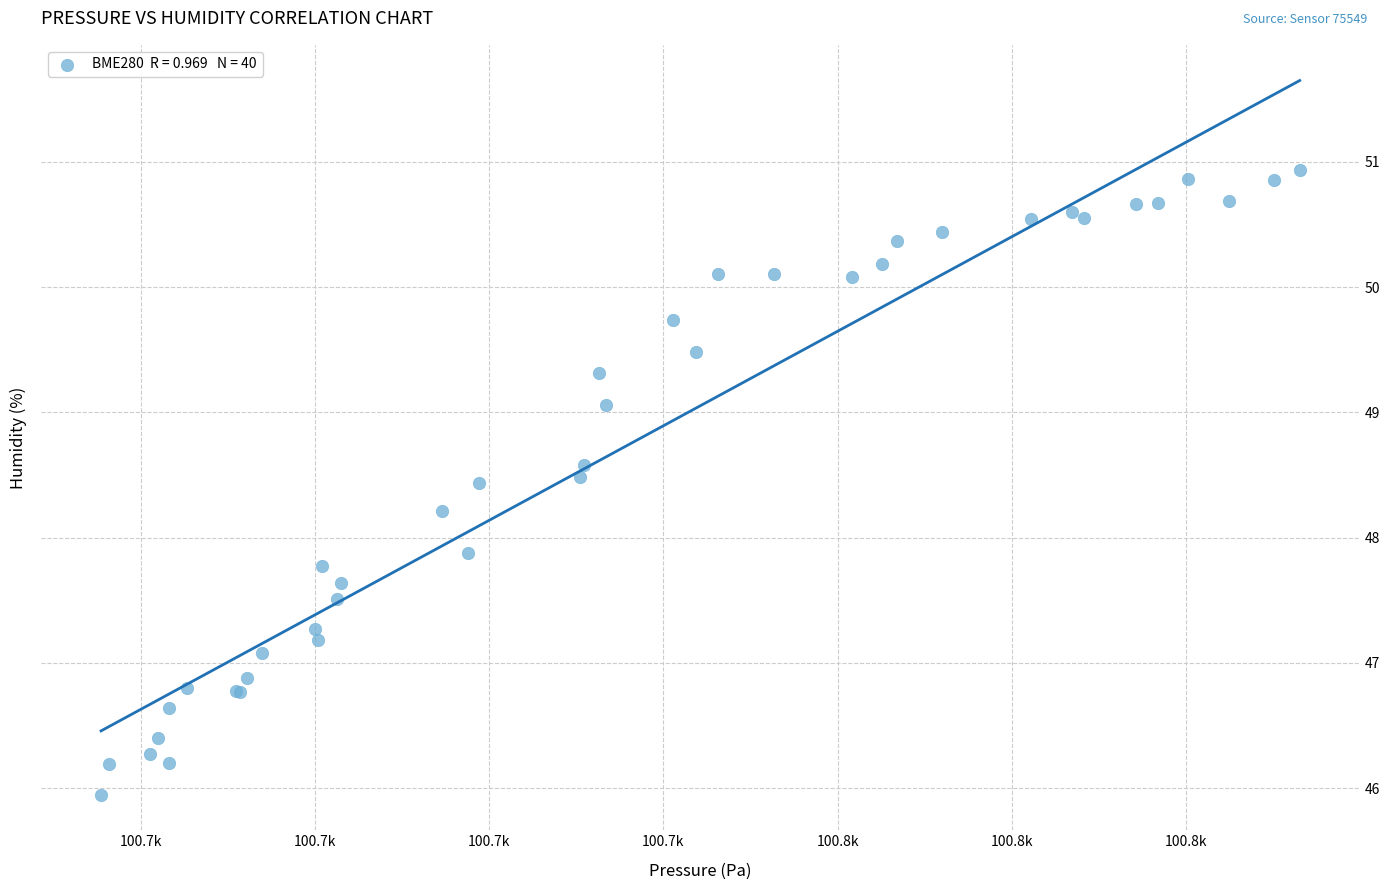

What Y value in the scatter plot is closest to 48?

47.9